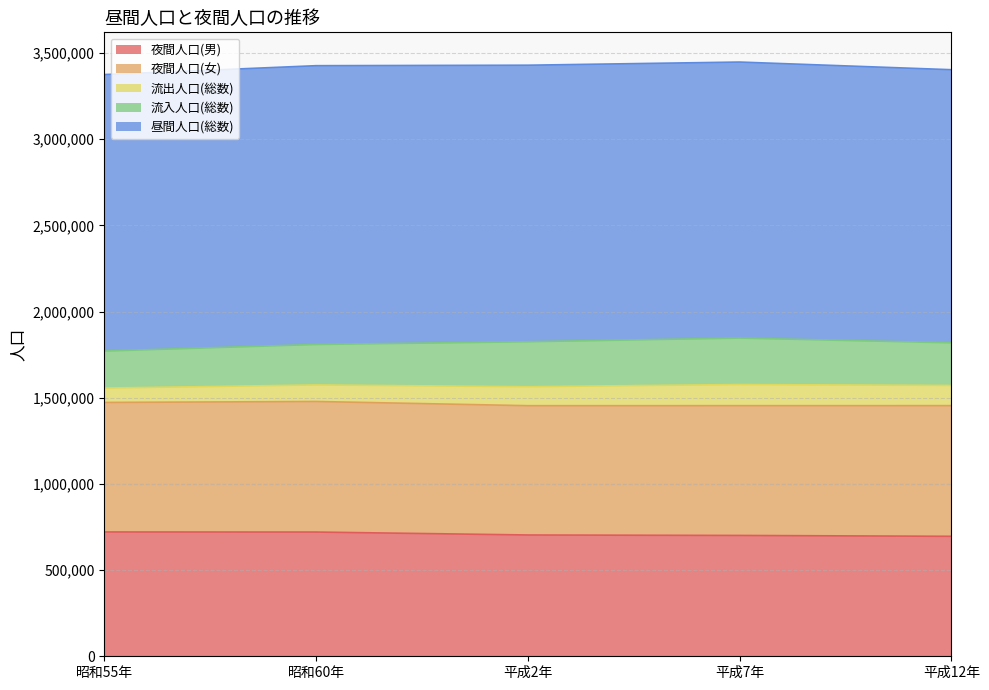

Reading left to right, extract all data points from this chart.

夜間人口(男): 昭和55年=721313	昭和60年=720872	平成2年=703861	平成7年=701122	平成12年=696151
夜間人口(女): 昭和55年=751608	昭和60年=757685	平成2年=750267	平成7年=753164	平成12年=758217
流出人口(総数): 昭和55年=83431	昭和60年=95986	平成2年=110308	平成7年=122622	平成12年=117260
流入人口(総数): 昭和55年=214879	昭和60年=234993	平成2年=260834	平成7年=269828	平成12年=247518
昼間人口(総数): 昭和55年=1604369	昭和60年=1617564	平成2年=1604654	平成7年=1601492	平成12年=1584626